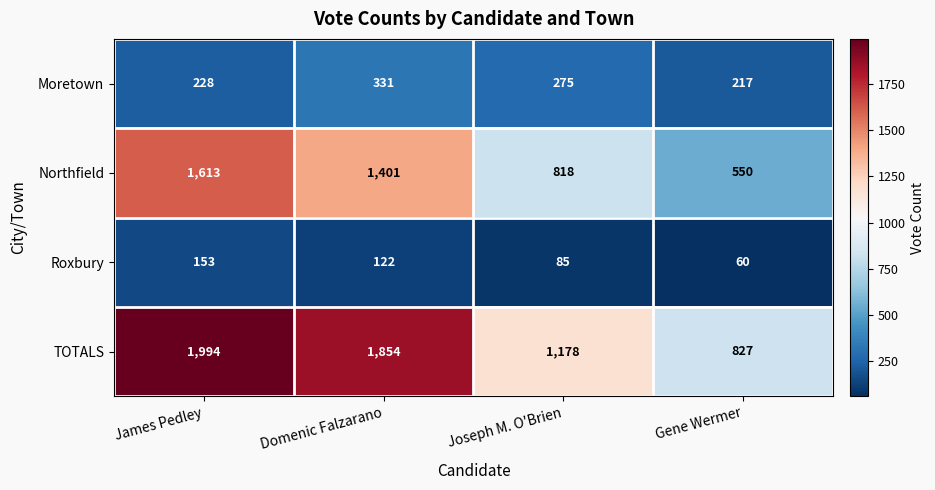

What is the difference between the second highest and second lowest values in the Moretown series?

47